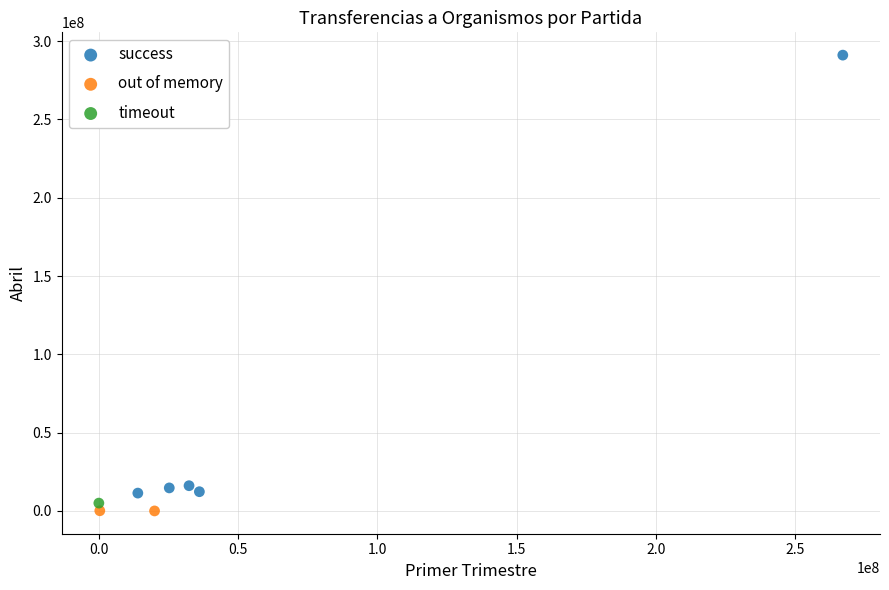

What are all the series names shown in the legend?

success, out of memory, timeout